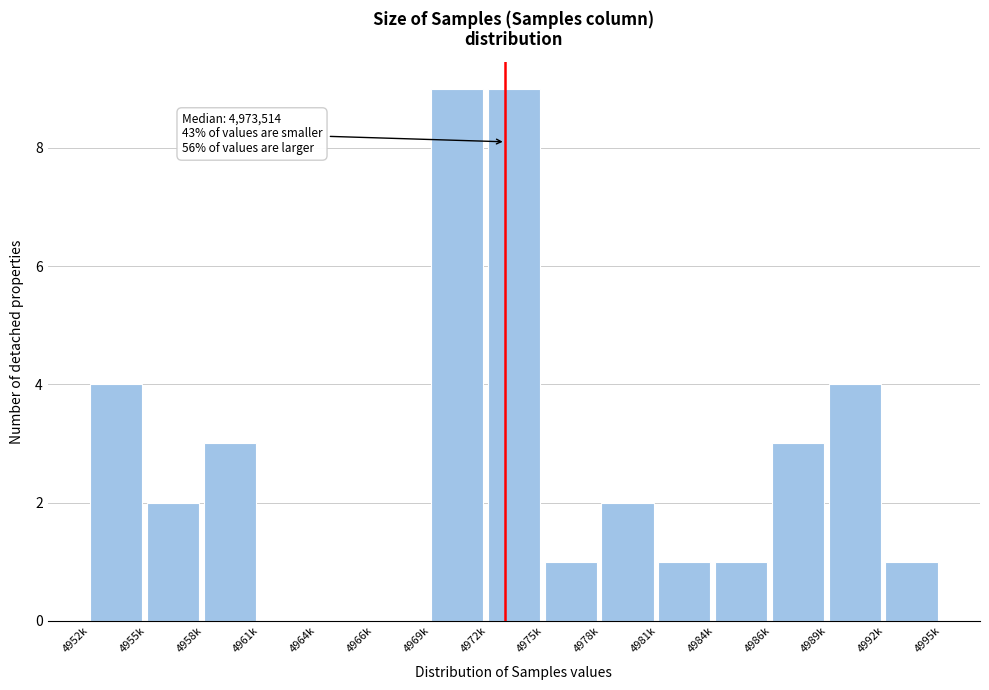

Reading right to left, extract all data points from this chart.

4992k=1	4989k=4	4986k=3	4984k=1	4981k=1	4978k=2	4975k=1	4972k=9	4969k=9	4966k=0	4964k=0	4961k=0	4958k=3	4955k=2	4952k=4